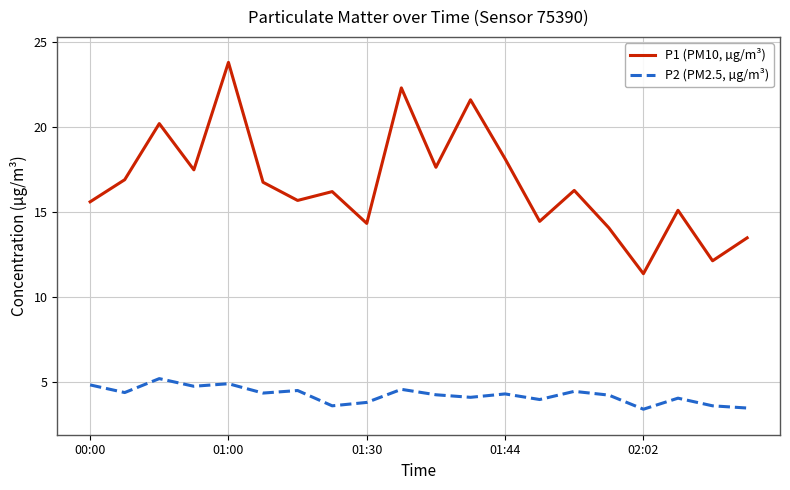

Which series has the largest total across all categories?

P1 (PM10, µg/m³)